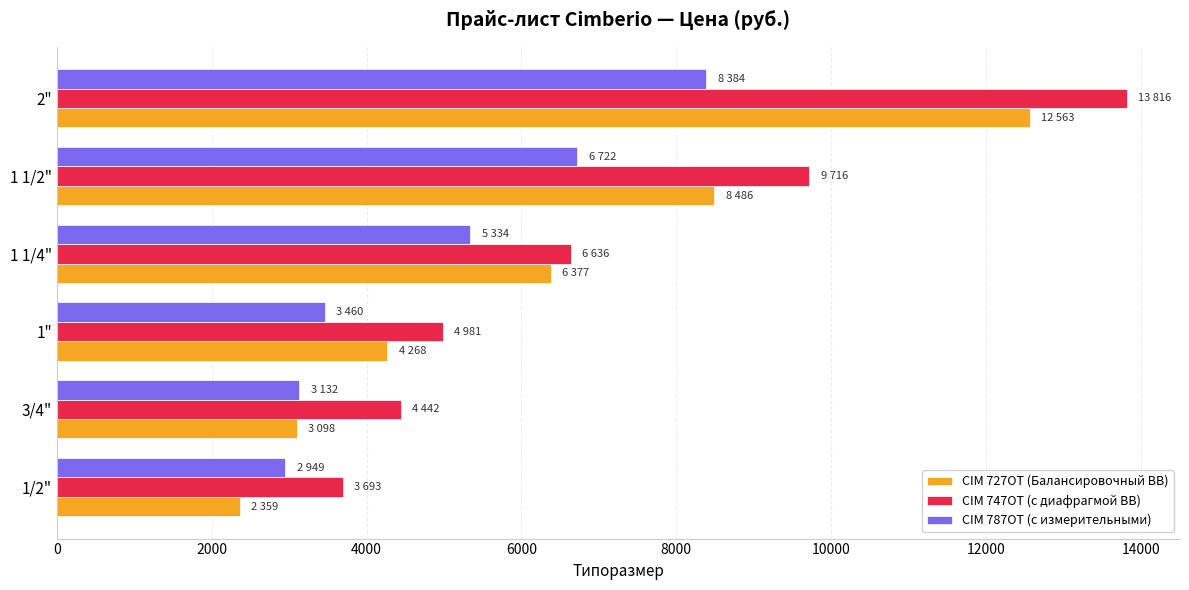

What is the difference between the second highest and second lowest values in the CIM 747OT (с диафрагмой ВВ) series?

5274